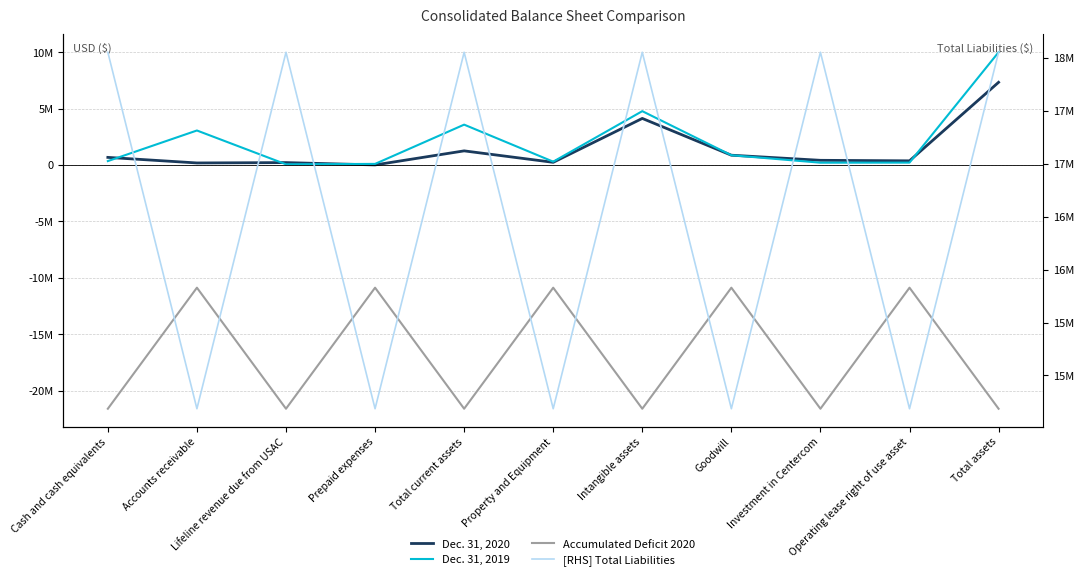

Rank the series at Total current assets from lowest to highest value.

Accumulated Deficit 2020, Dec. 31, 2020, Dec. 31, 2019, [RHS] Total Liabilities